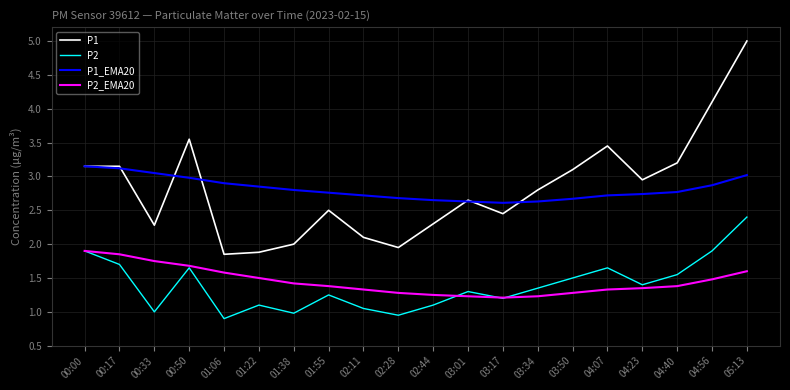

True or false: P2_EMA20 and P1_EMA20 cross at least once.

False